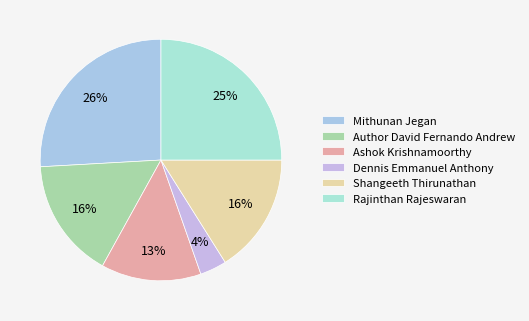

True or false: Dennis Emmanuel Anthony accounts for 4% of the total.

True